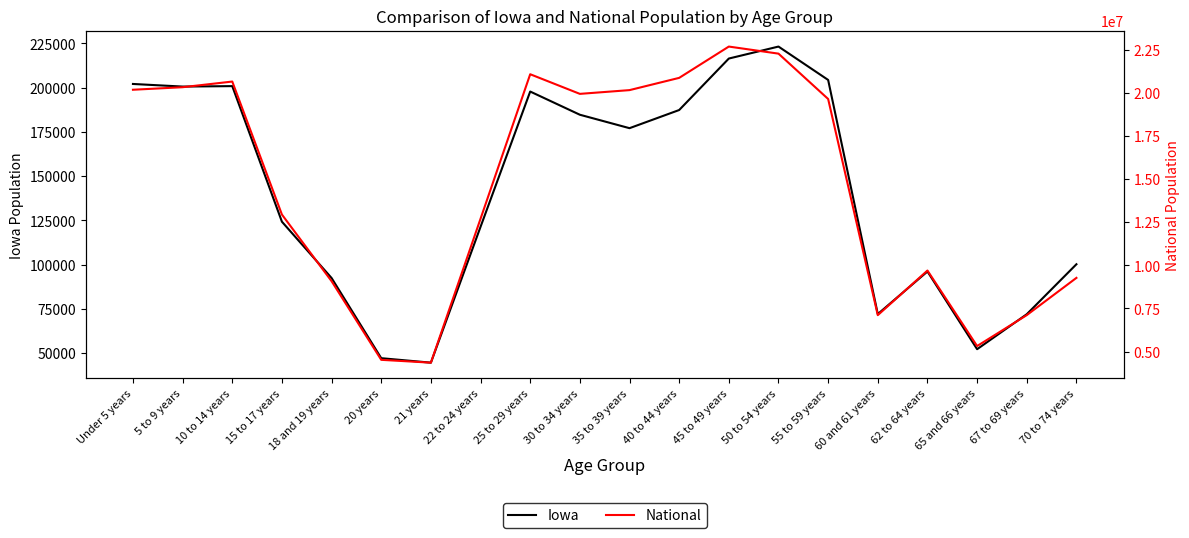

True or false: National has a value of 7115361 at 67 to 69 years.

True